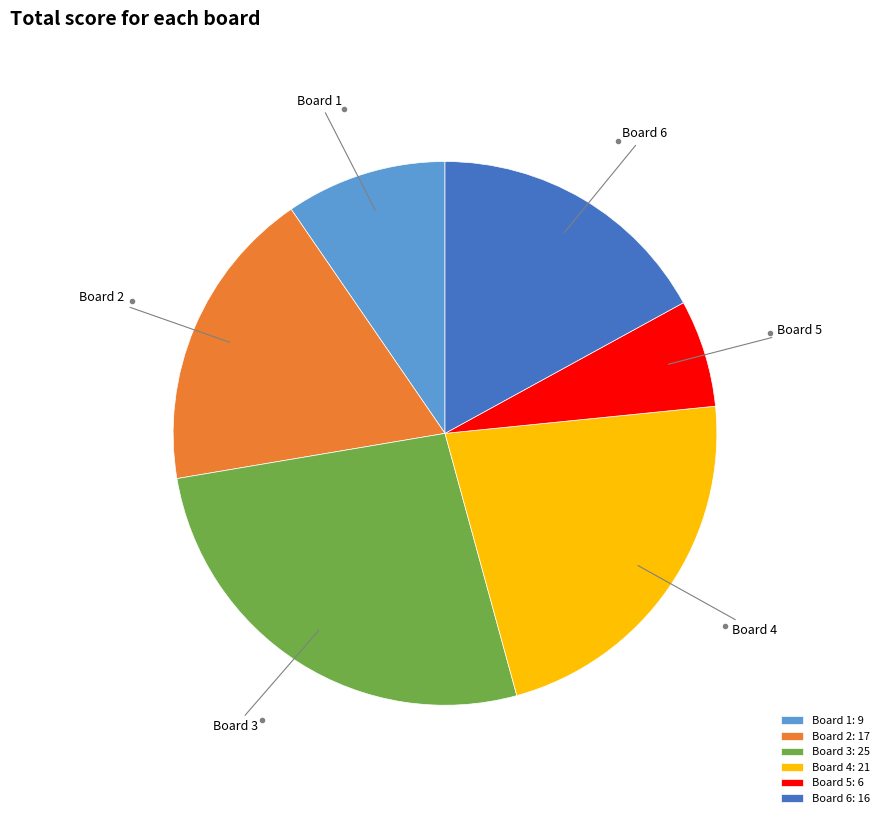

How many slices are in this pie chart?

6